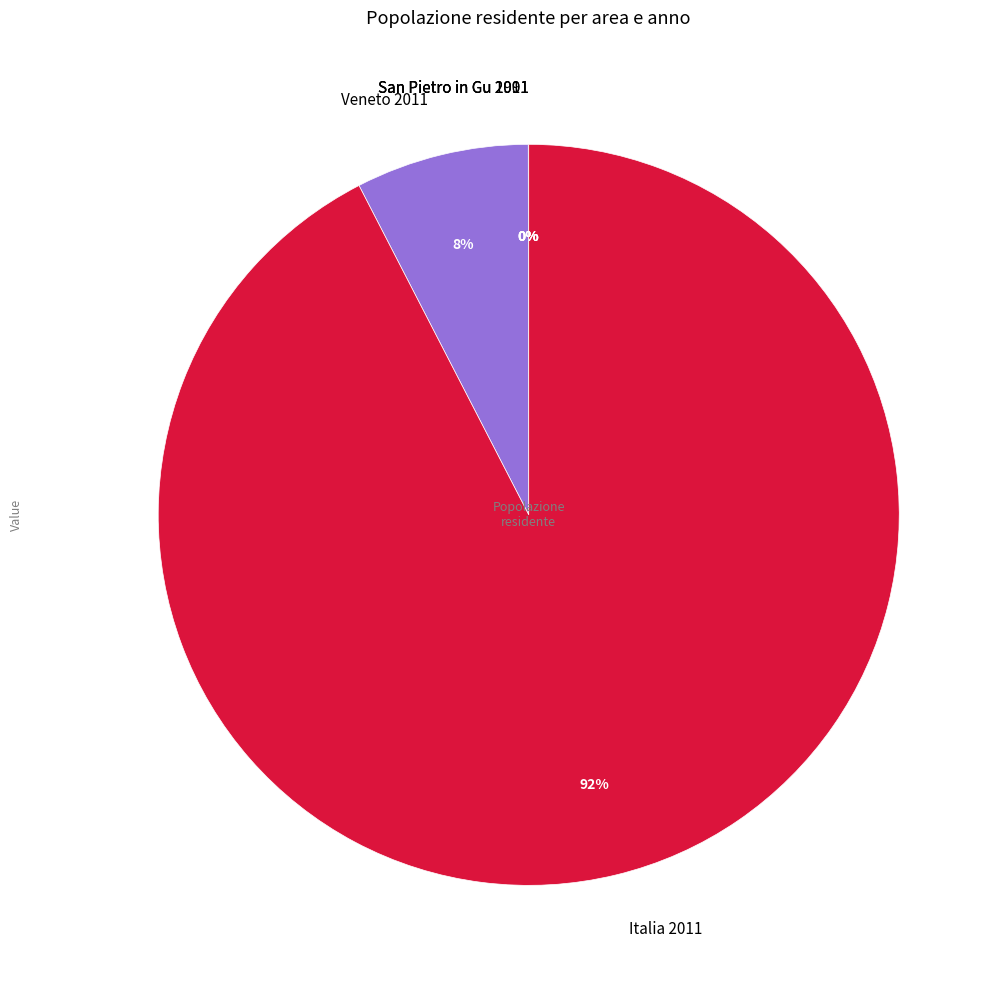

Is there a majority slice in this chart?

Yes